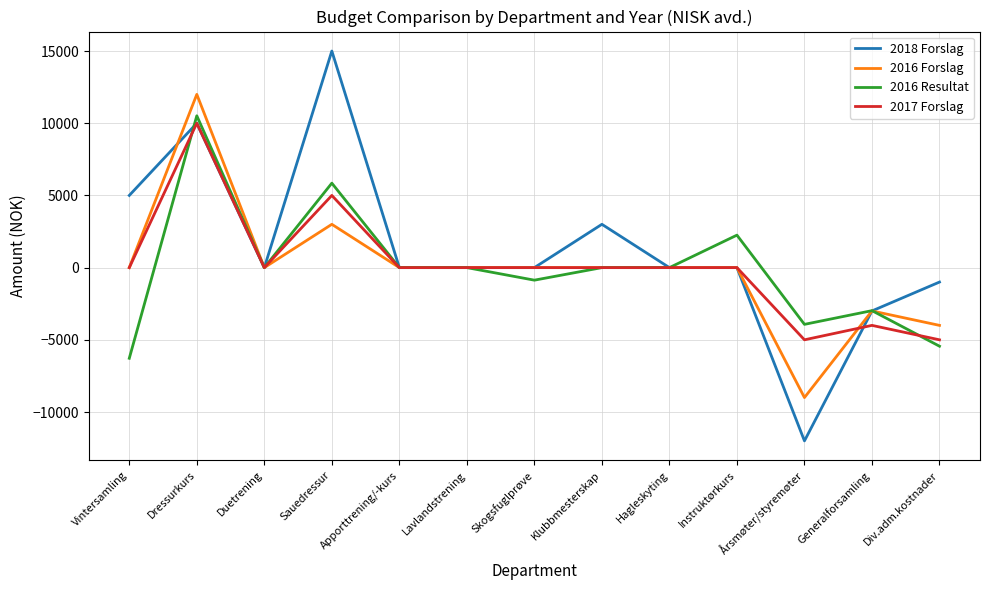

Is the value of 2017 Forslag at Sauedressur greater than the value of 2018 Forslag at Skogsfuglprøve?

Yes